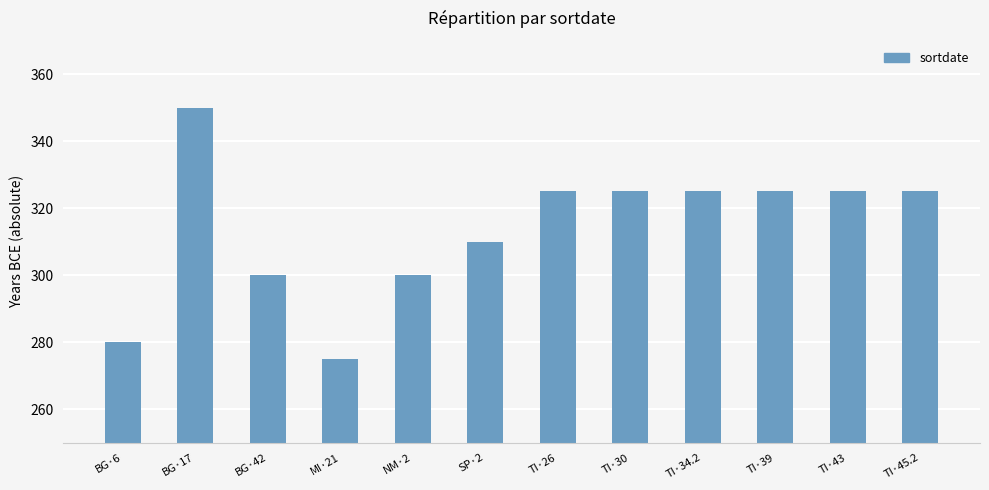

What is the change in value from BG·17 to MI·21?

-75